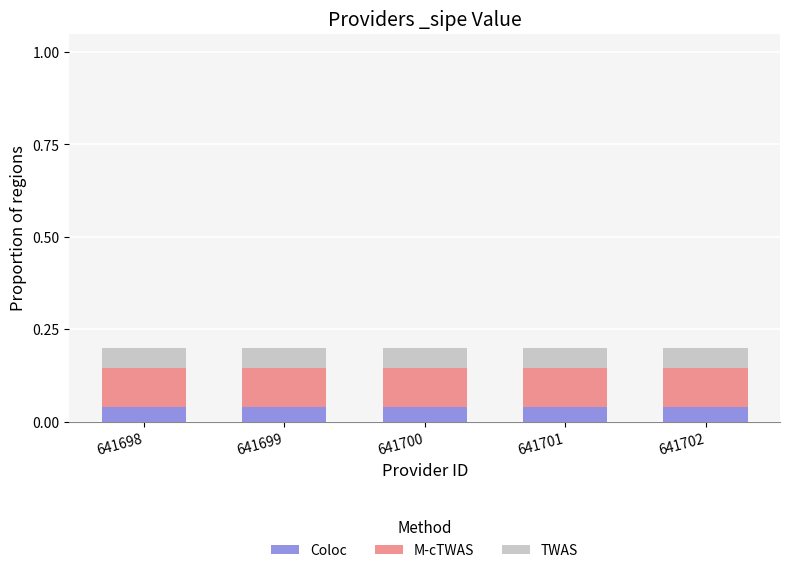

True or false: Coloc has a value of 0.1 at 641701.

False